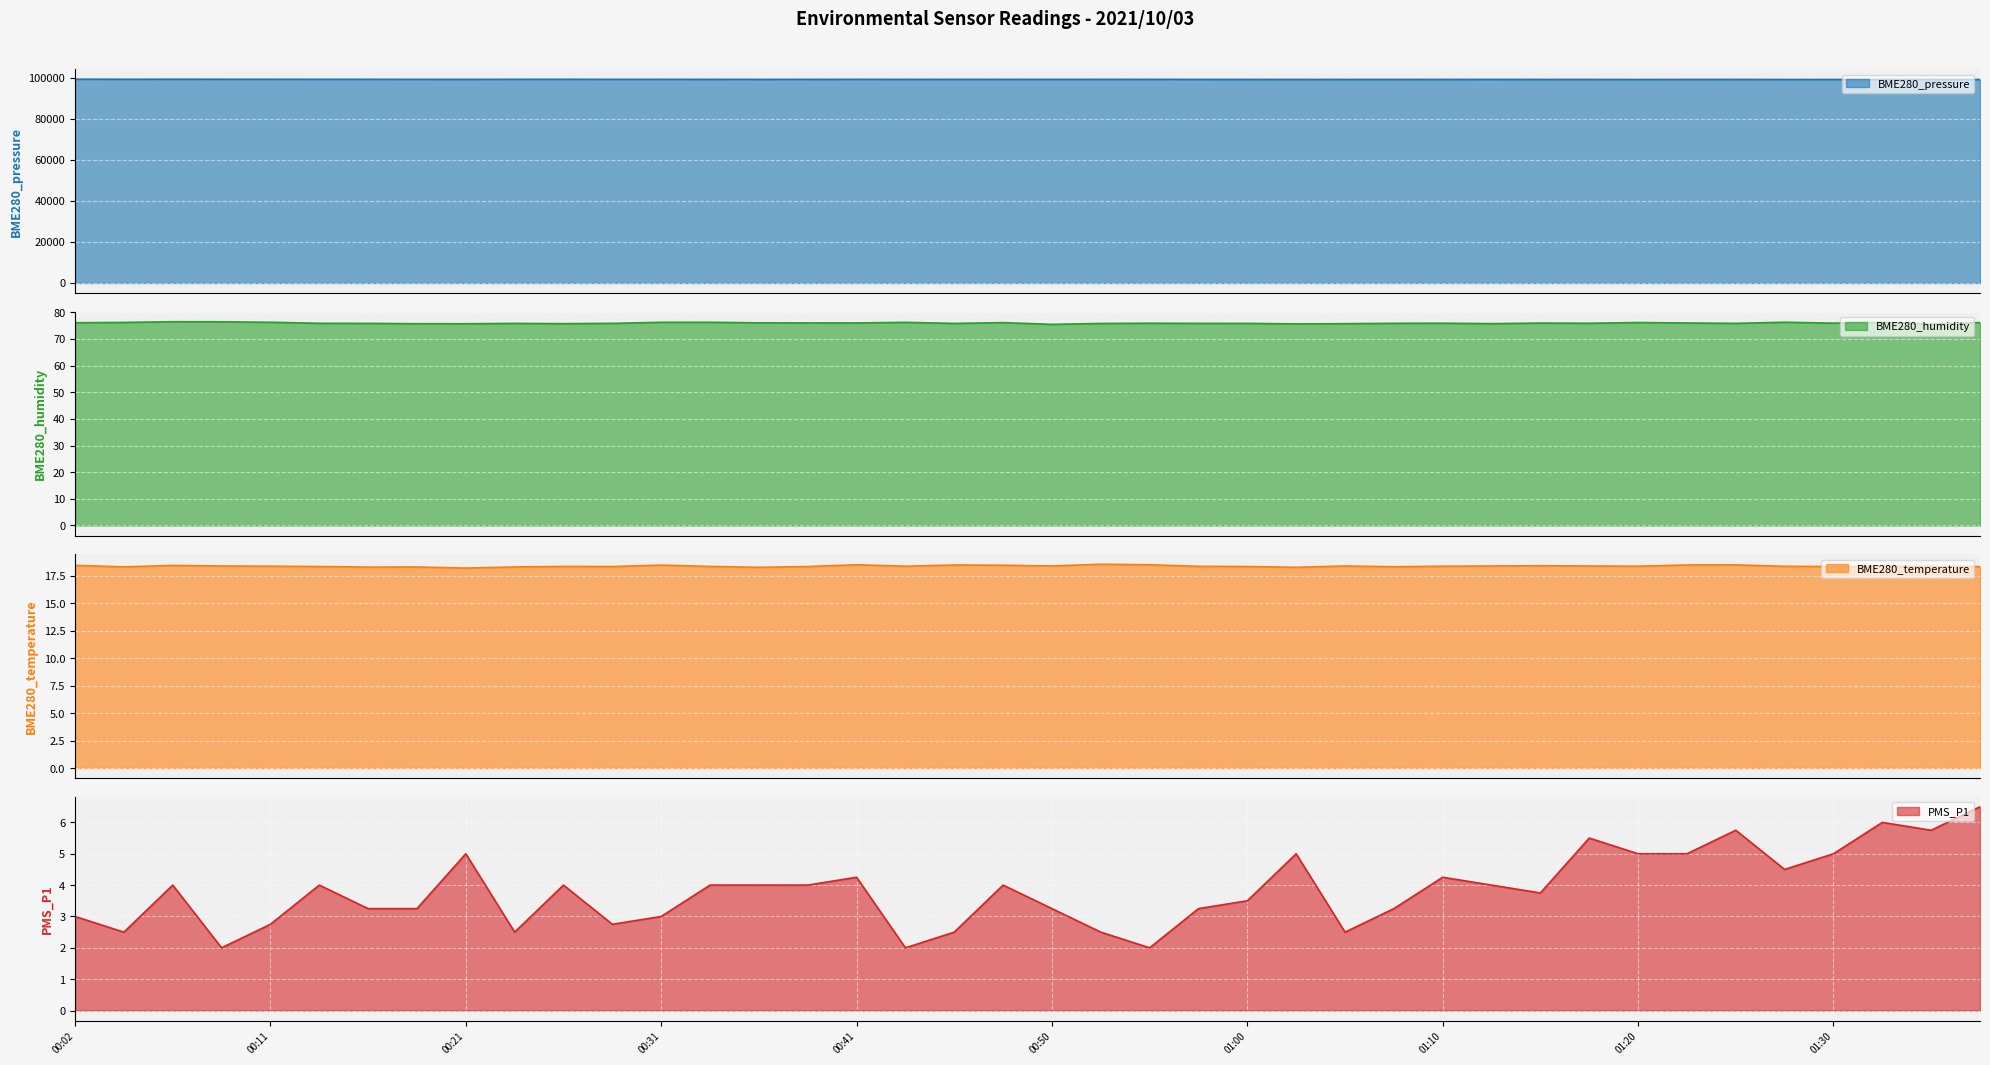

What is the average value of the BME280_humidity series?

76.0